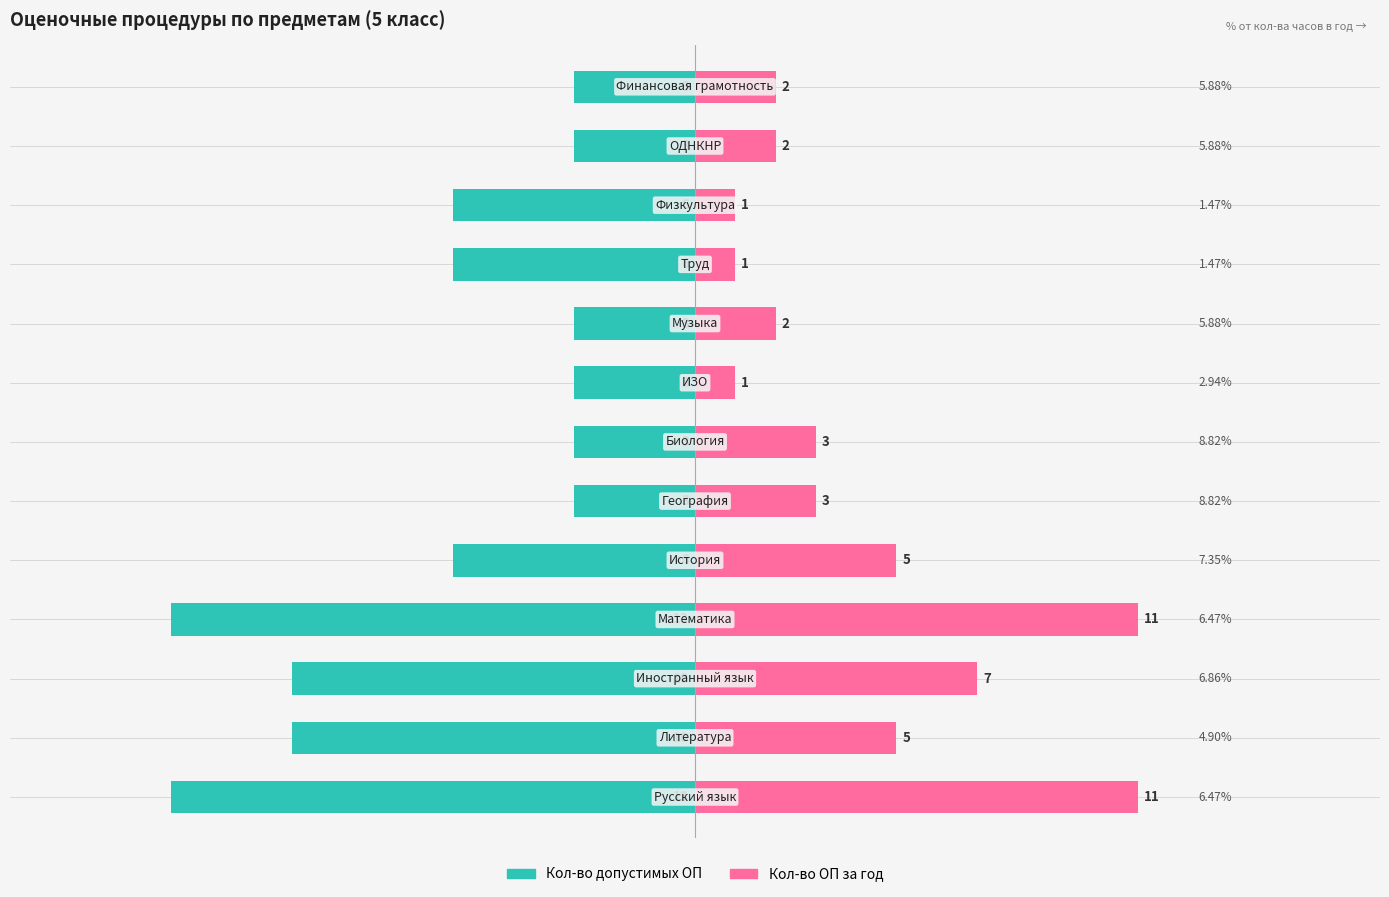

Are the bars horizontal?

Yes